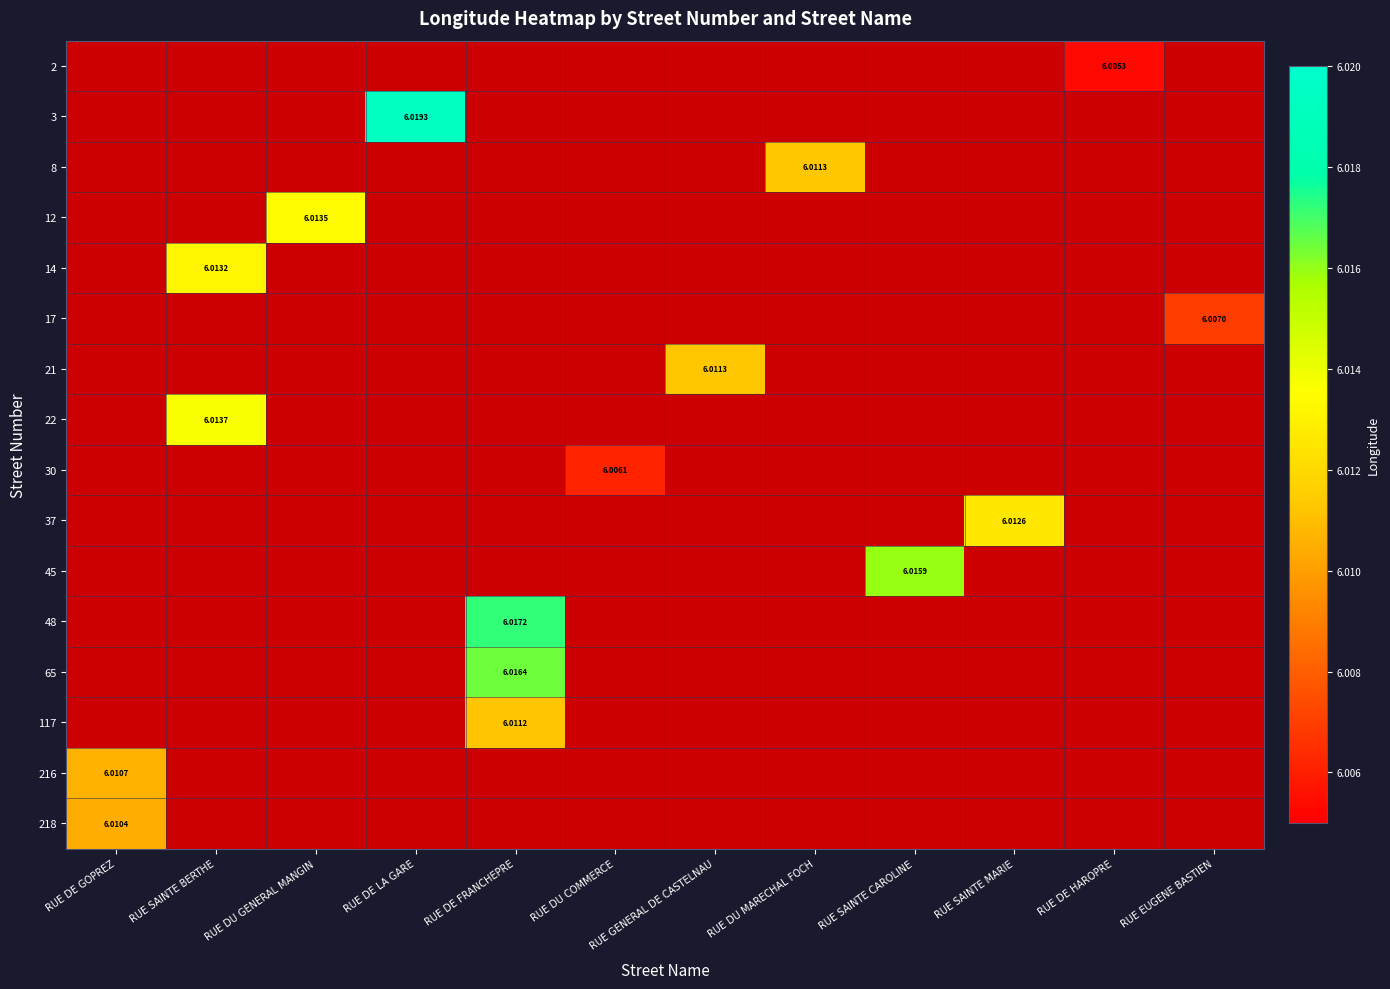

Is it true that 117 equals 1.4 at RUE DE FRANCHEPRE?

False